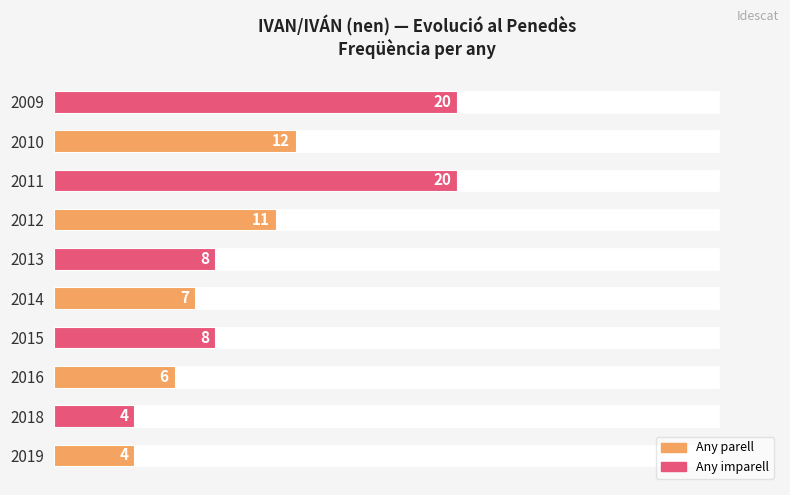

The value at 20 is 11. True or false?

False